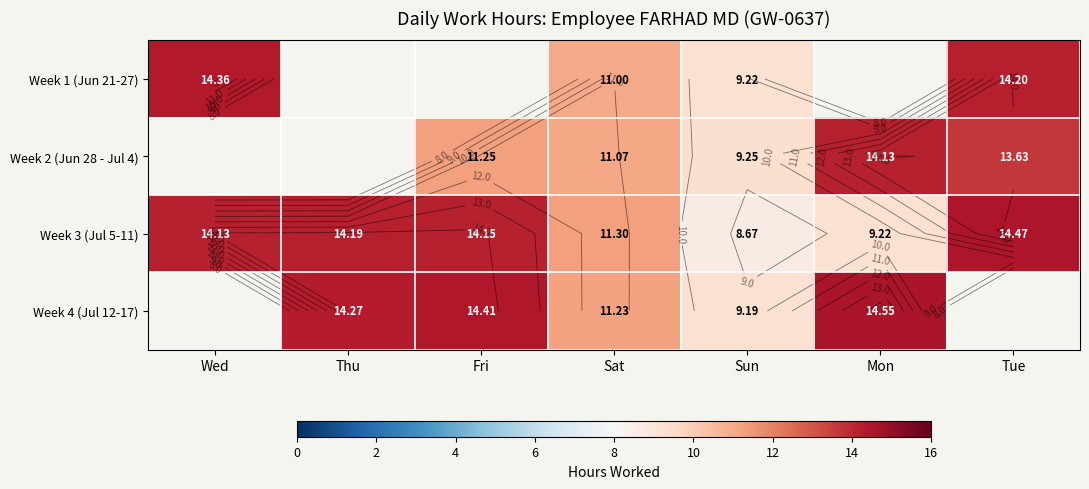

What value does the Week 1 (Jun 21-27) series have at Wed?

14.4